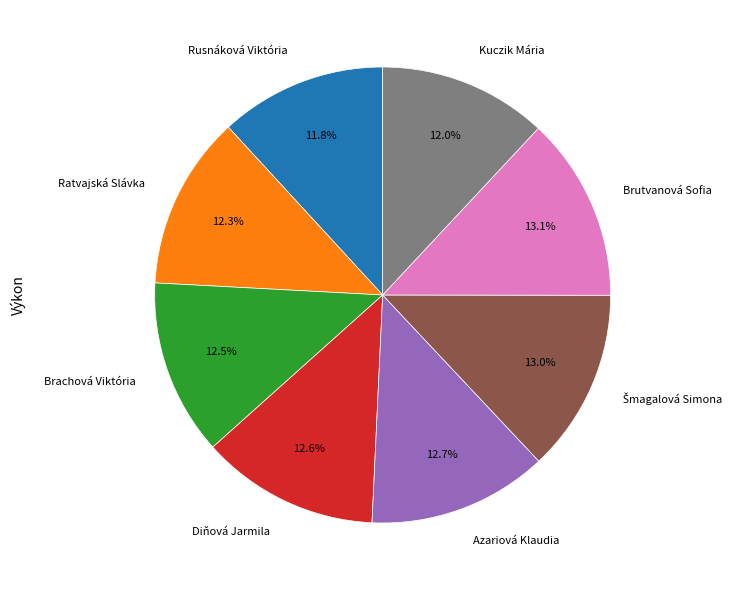

Does any single category account for the majority?

No